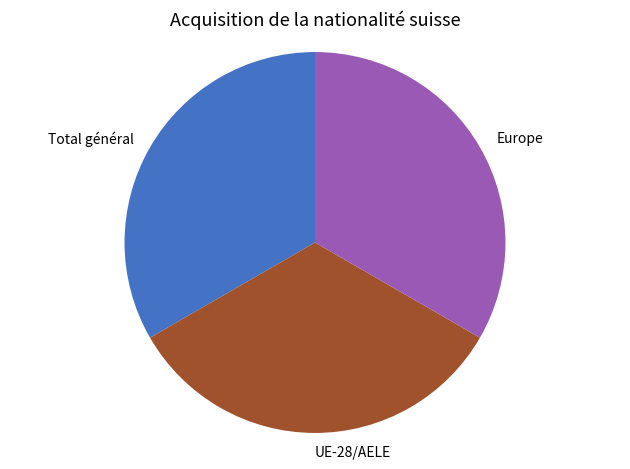

How many segments does this pie chart have?

3